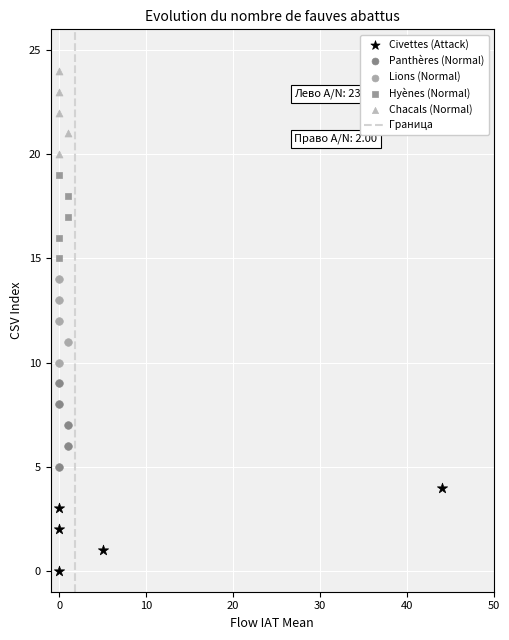

Which series contains the lowest Y value?

Civettes (Attack)